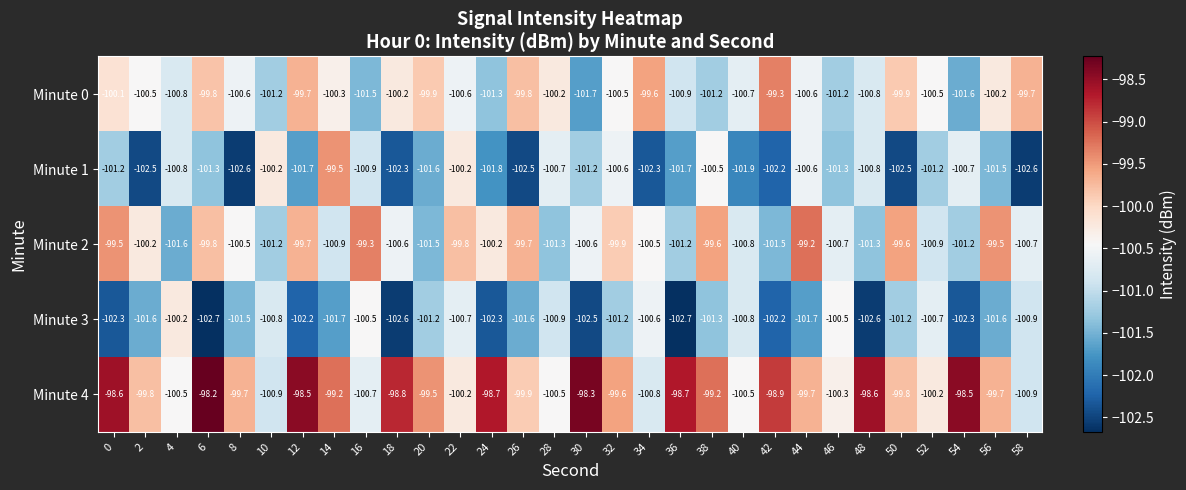

Where is Minute 2 nearest to the value -100?

32